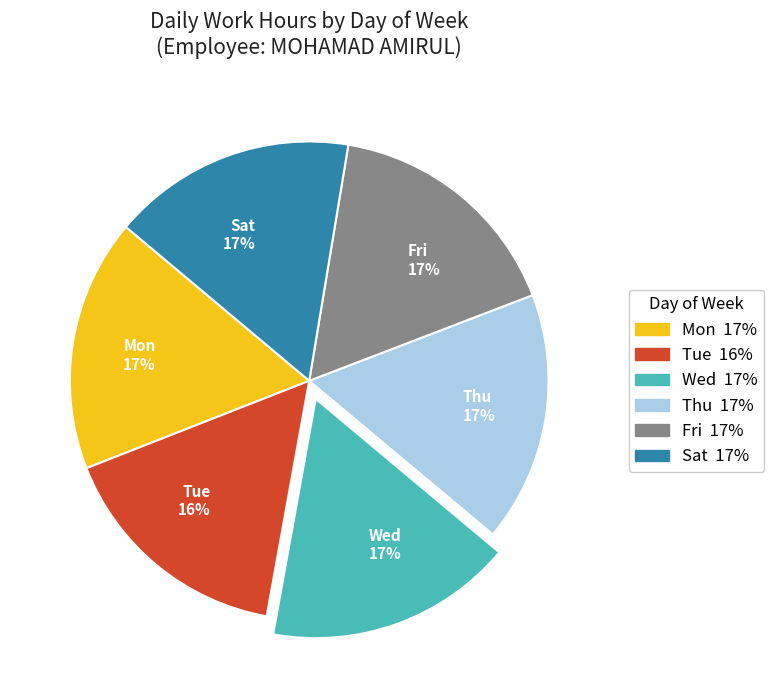

To the nearest percent, what portion does Thu represent?

17%